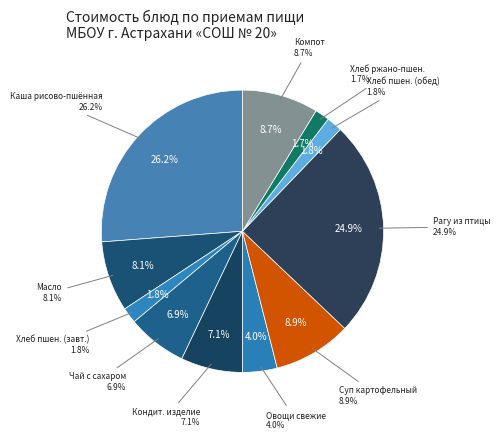

Does Хлеб пшеничный 1 сорт account for over 50% of the chart?

No